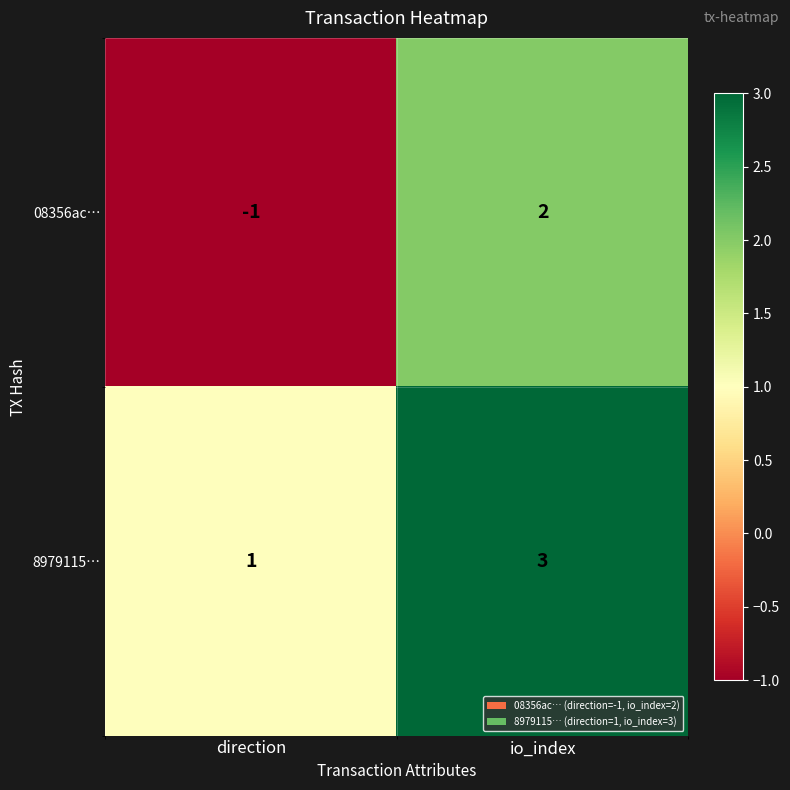

Reading left to right, list all the values displayed in this chart.

08356ac…: direction=-1	io_index=2
8979115…: direction=1	io_index=3